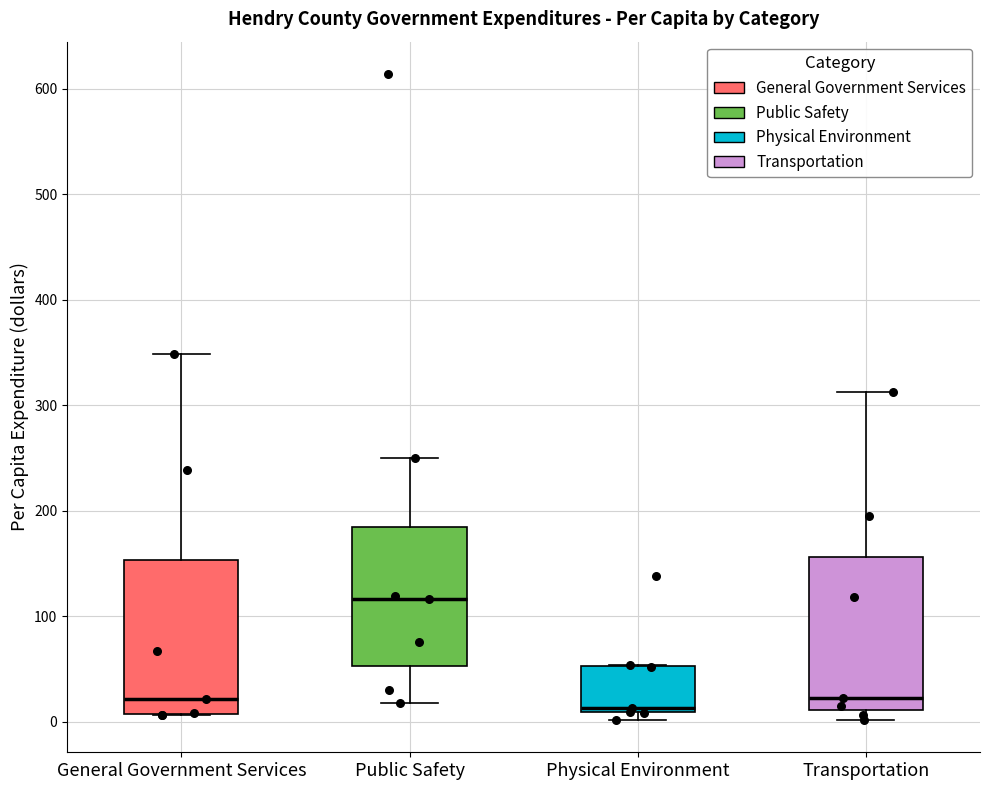

Which box has the highest median line?

Public Safety